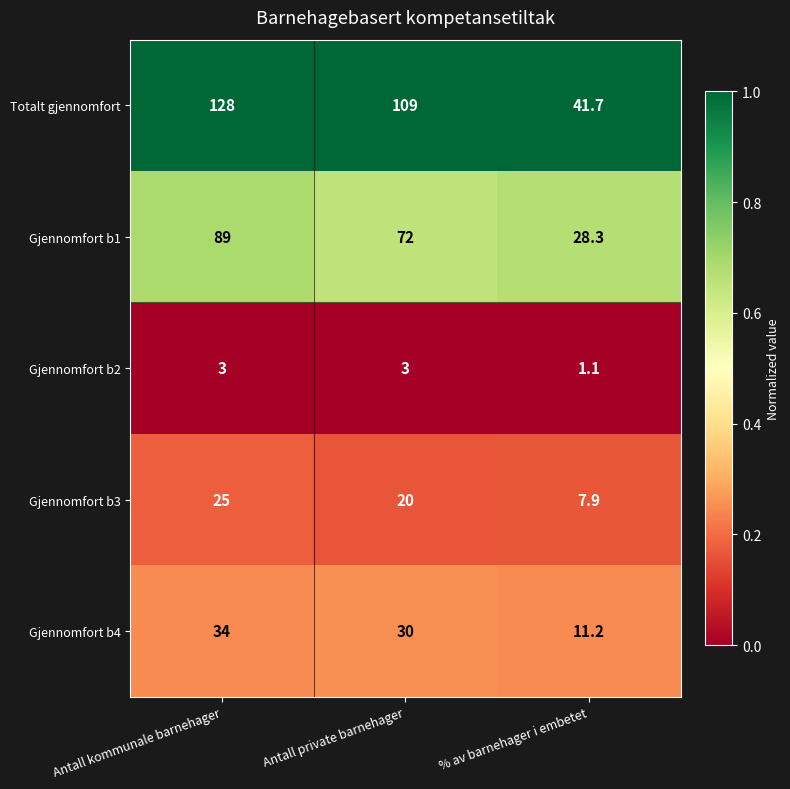

At Antall private barnehager, list the series in order from smallest to largest.

Gjennomfort b2, Gjennomfort b3, Gjennomfort b4, Gjennomfort b1, Totalt gjennomfort